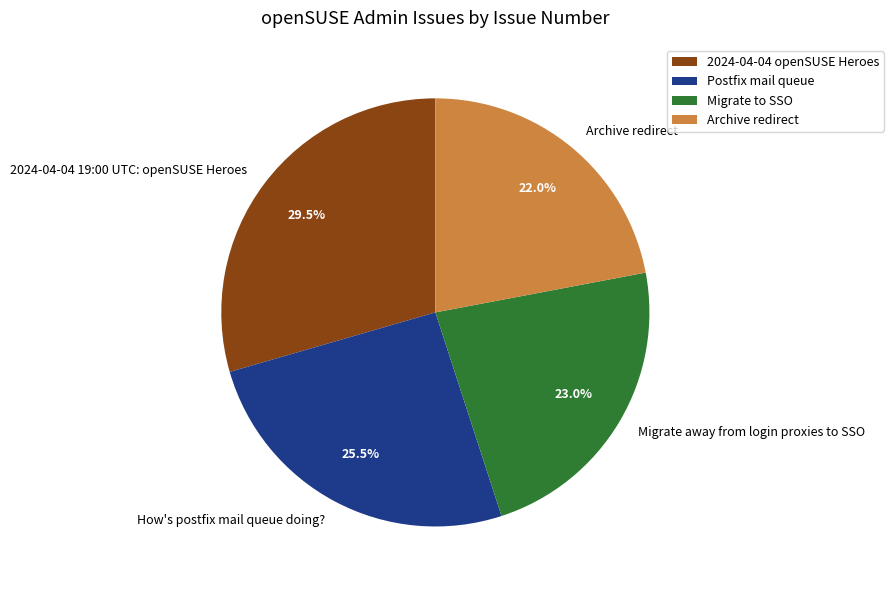

How much of the chart is everything except Archive redirect?

78.0%